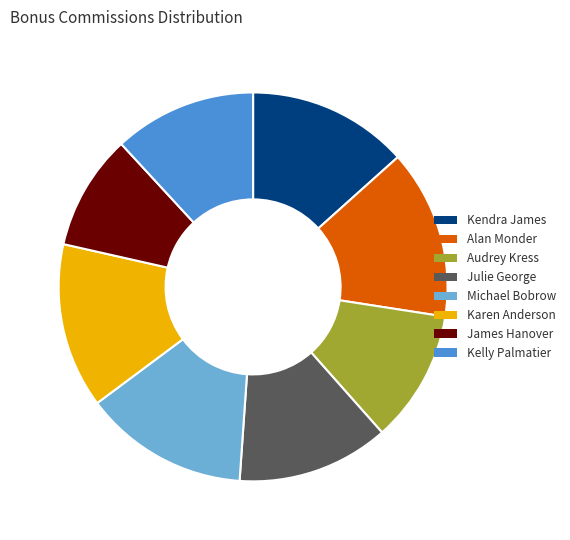

The Kendra James slice represents 25% of the pie. True or false?

False